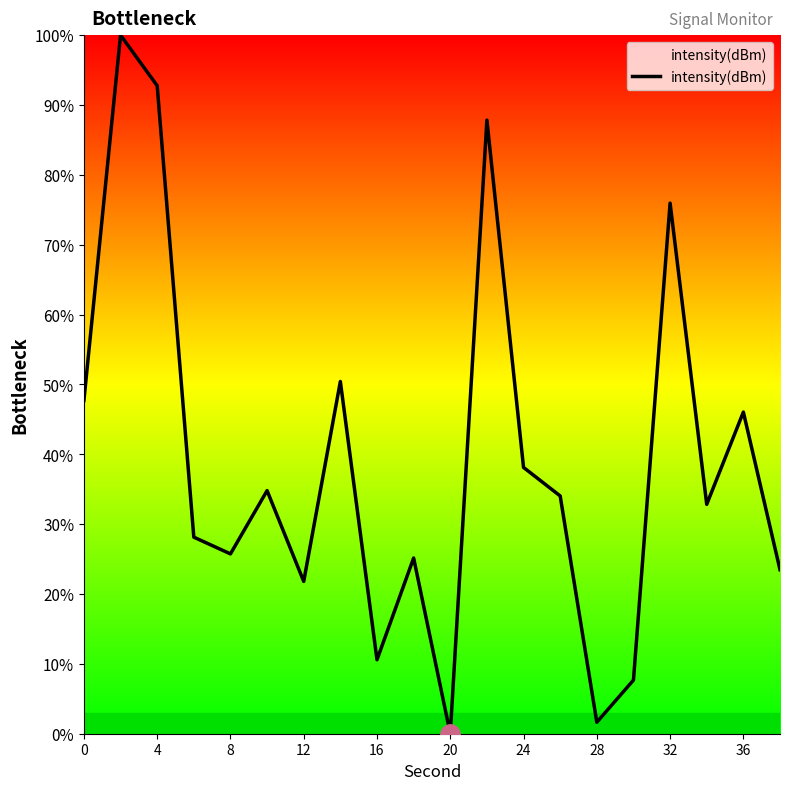

What is the maximum value shown in the chart?

100.0